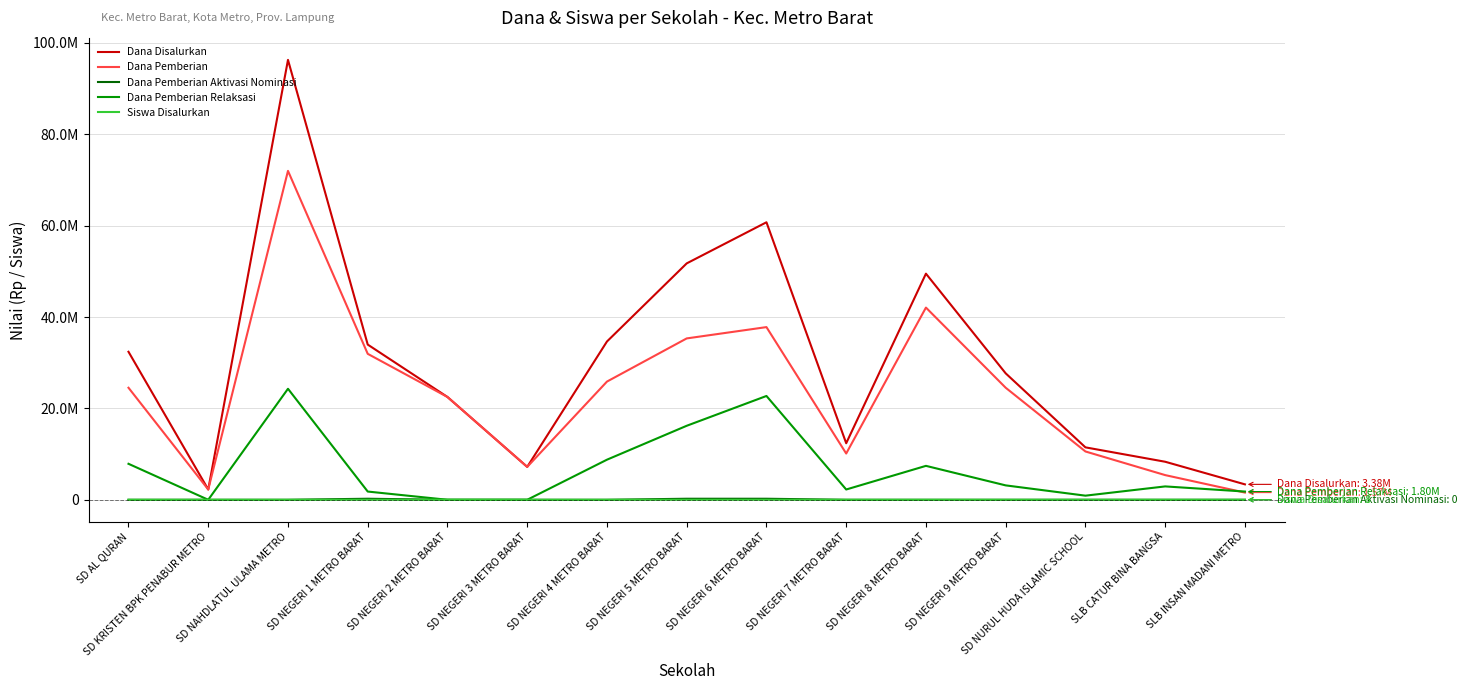

Does the chart have visible grid lines?

Yes